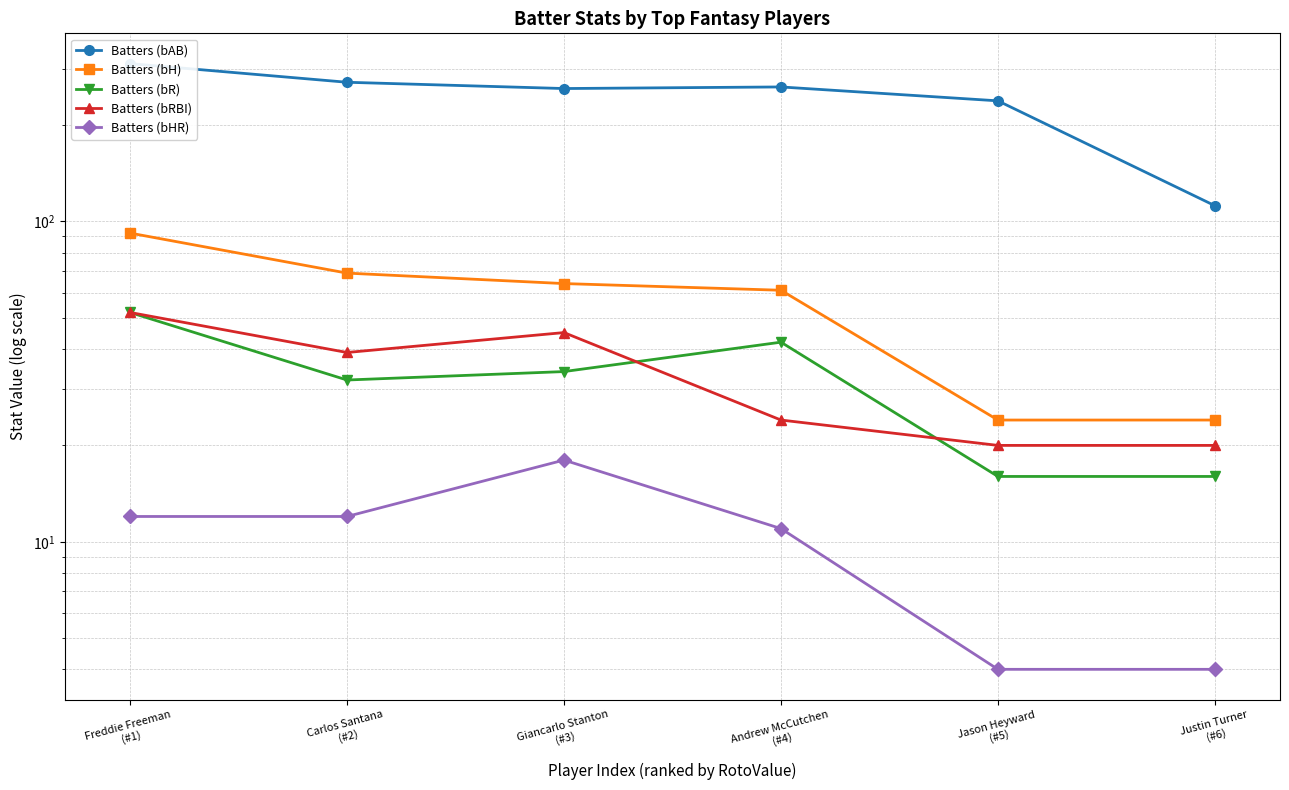

What is the greatest value displayed?

311